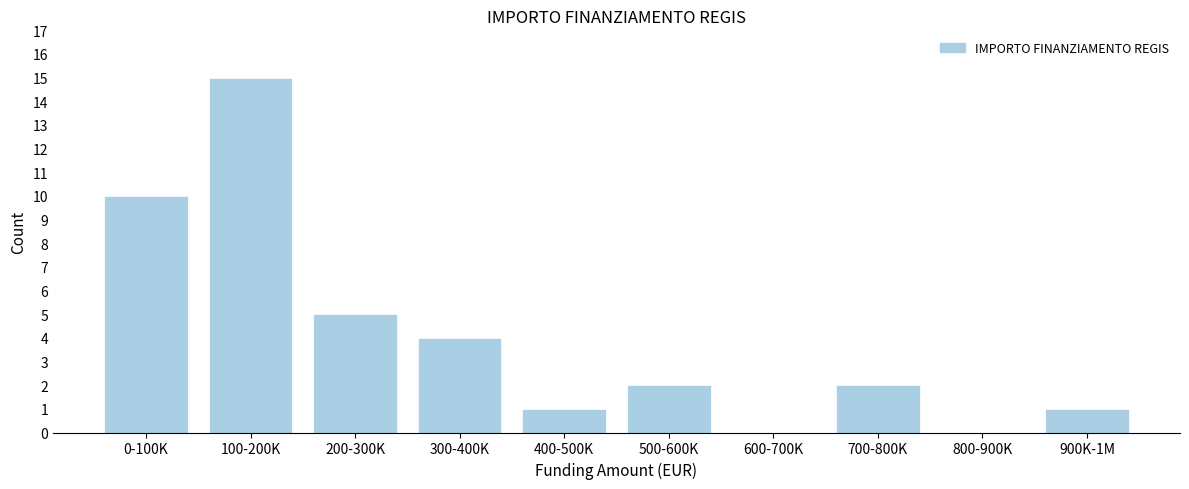

Reading right to left, transcribe all the data shown in this chart.

900K-1M=1	800-900K=0	700-800K=2	600-700K=0	500-600K=2	400-500K=1	300-400K=4	200-300K=5	100-200K=15	0-100K=10